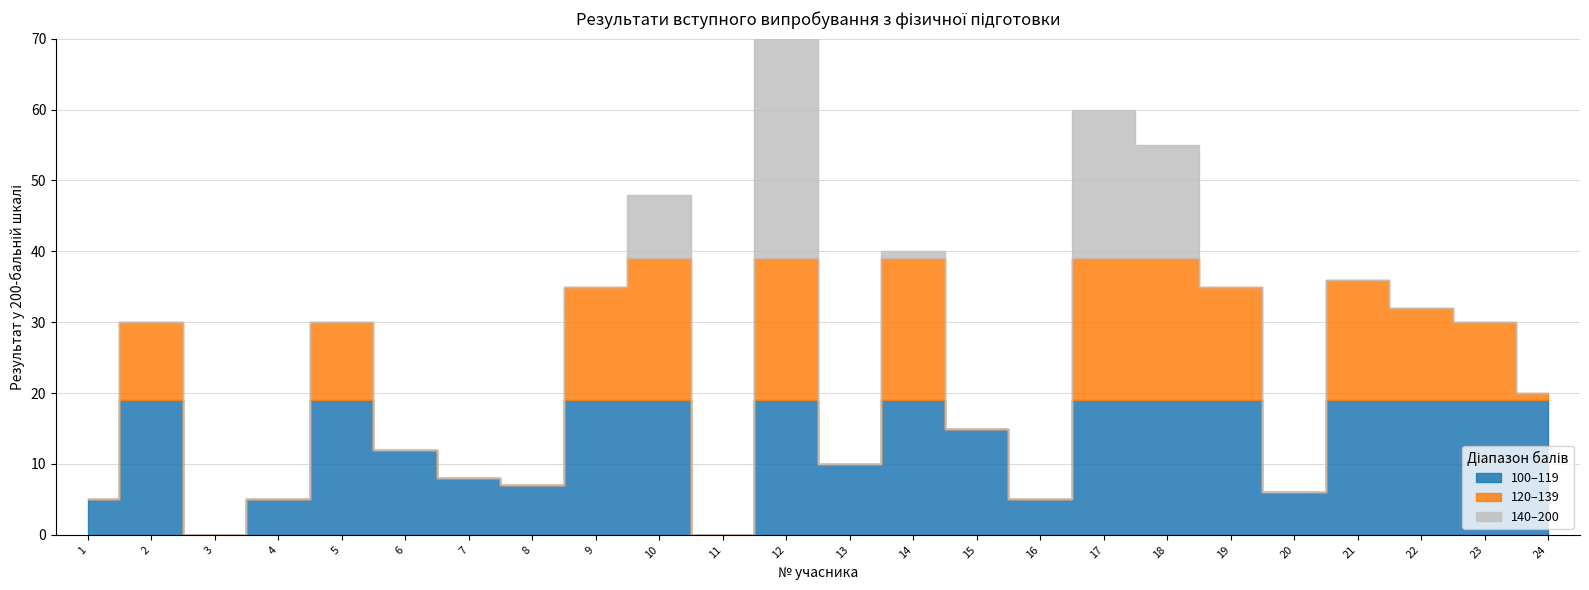

Approximately how many times larger is the value at 14 compared to 21?

1.0